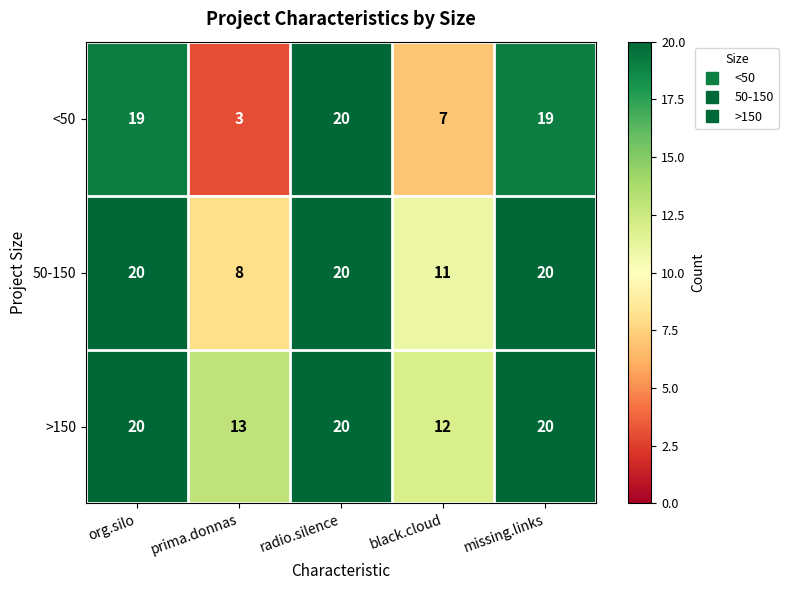

What is the minimum value for >150?

12